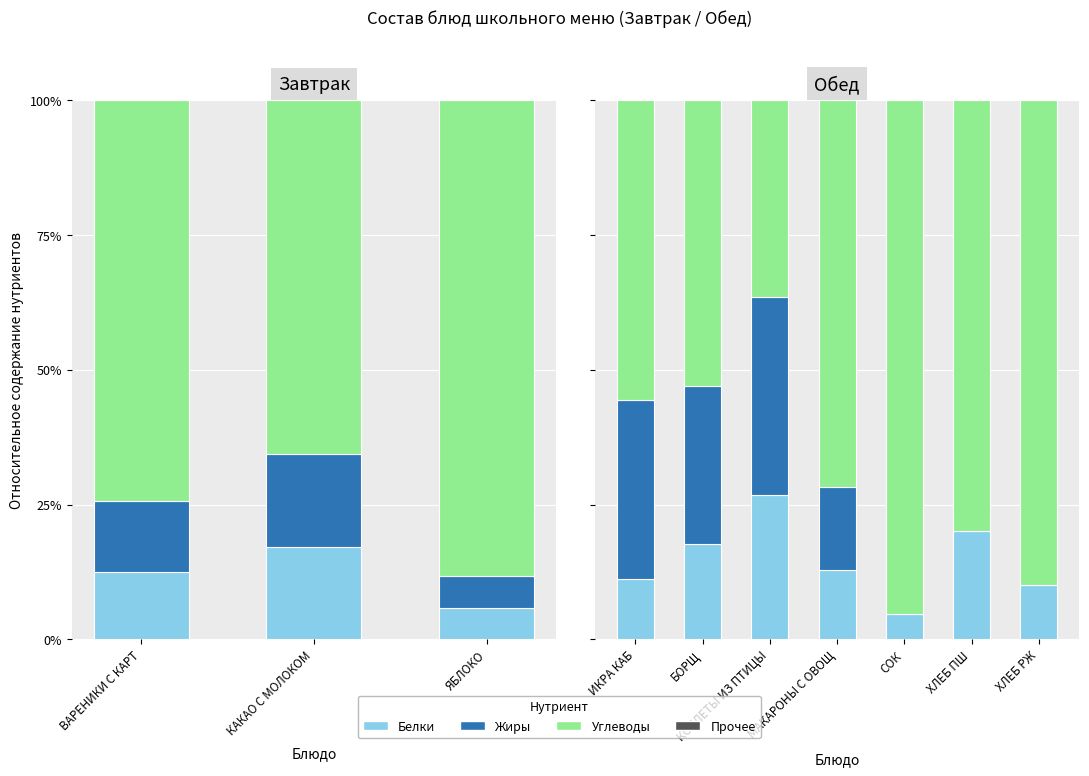

What is the spread (max minus min) of values at ХЛЕБ ПШ?

80.0